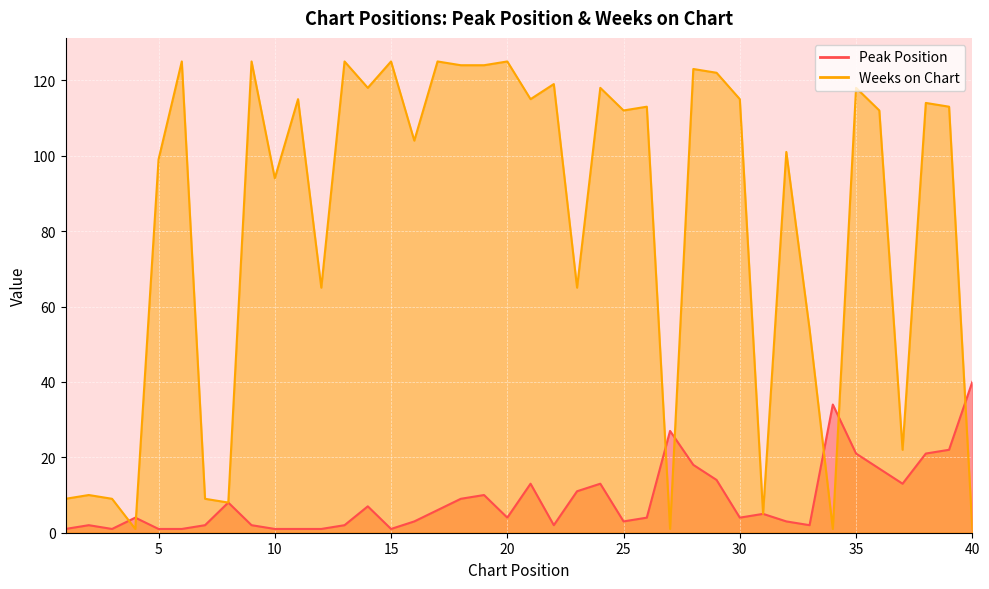

What is the difference between the Weeks on Chart values at 37 and 8?

14